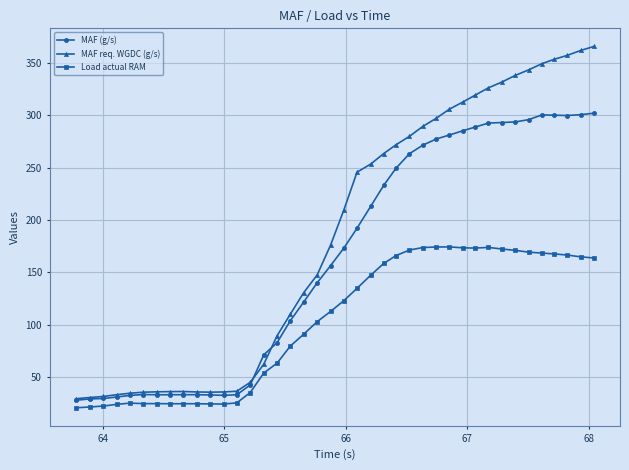

What are all the series names shown in the legend?

MAF (g/s), MAF req. WGDC (g/s), Load actual RAM